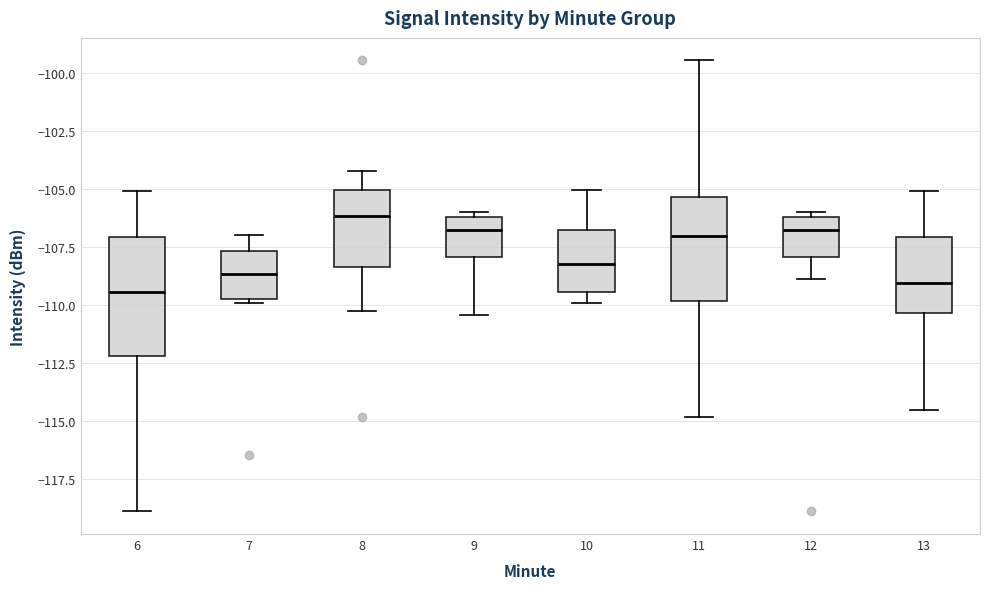

Reading left to right, read every box against the y-axis: the position of its median line, the range the box covers, and the ends of its whiskers. The values are not printed on the chart, so give them approximately, as read against the axis.

6: median -109.5, box -112.0 to -107.0, whiskers -119.0 to -105.0
7: median -108.5, box -110.0 to -107.5, whiskers -110.0 (just below the box's lower edge) to -107.0
8: median -106.0, box -108.5 to -105.0, whiskers -110.5 to -104.5
9: median -107.0, box -108.0 to -106.0, whiskers -110.5 to -106.0 (just above the box's upper edge)
10: median -108.5, box -109.5 to -107.0, whiskers -110.0 to -105.0
11: median -107.0, box -110.0 to -105.5, whiskers -115.0 to -99.5
12: median -107.0, box -108.0 to -106.0, whiskers -109.0 to -106.0 (just above the box's upper edge)
13: median -109.0, box -110.5 to -107.0, whiskers -114.5 to -105.0